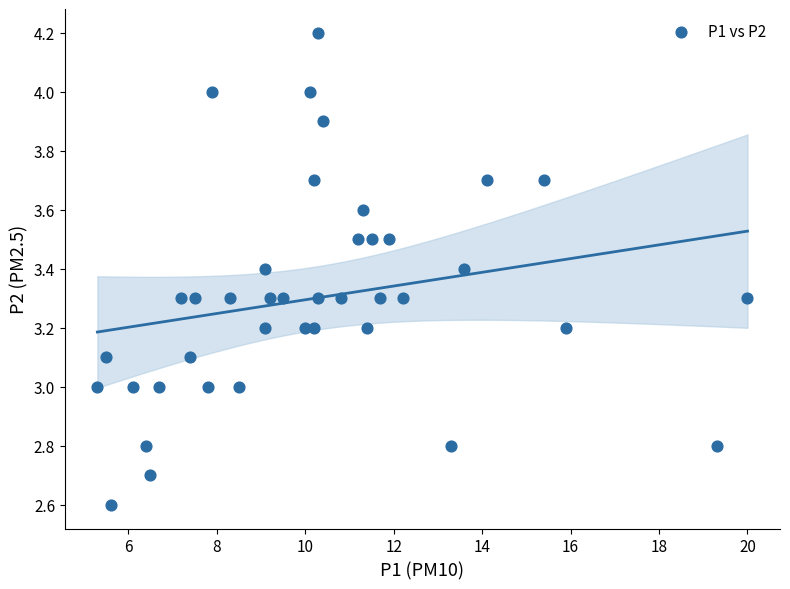

What is the range of X values (max minus min)?

14.7